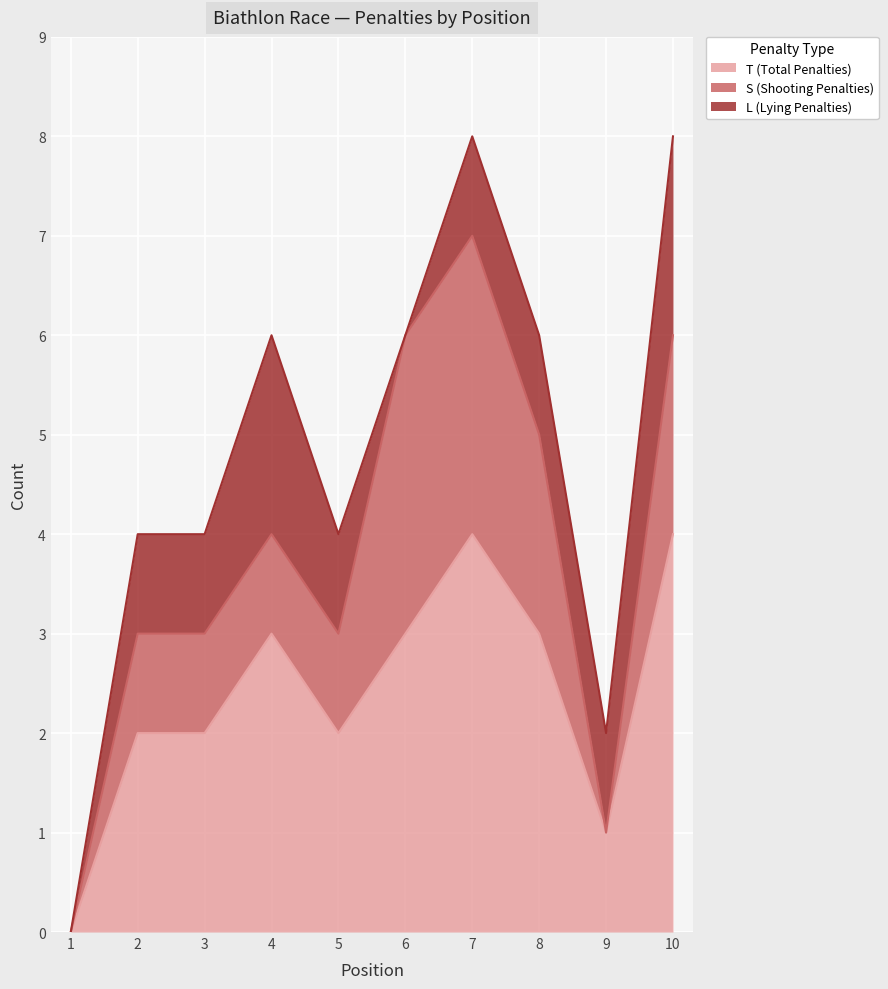

What are all the series names shown in the legend?

T (Total Penalties), S (Shooting Penalties), L (Lying Penalties)